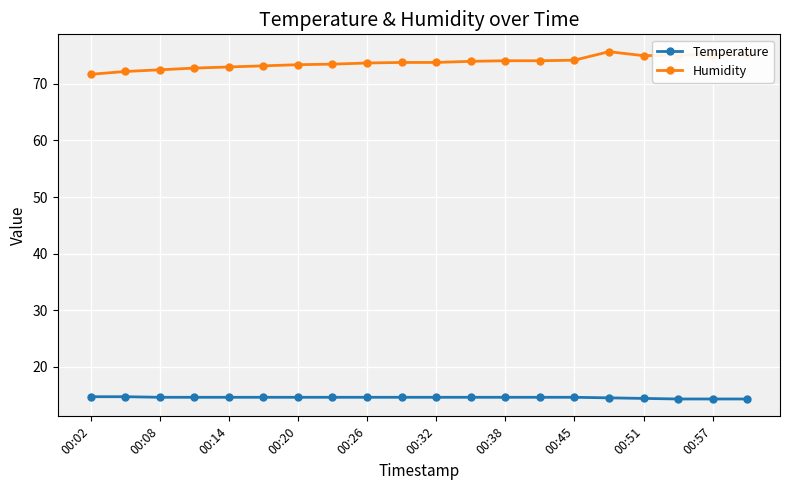

True or false: Temperature and Humidity cross at least once.

False